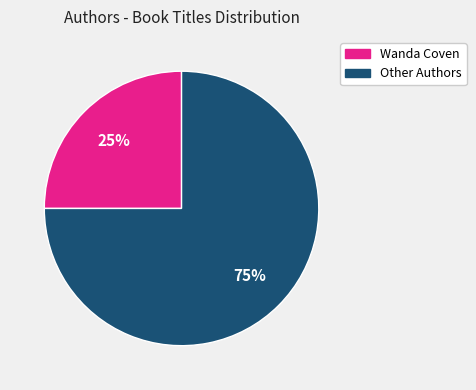

To the nearest percent, what is the difference between the largest and smallest slice percentages?

50%